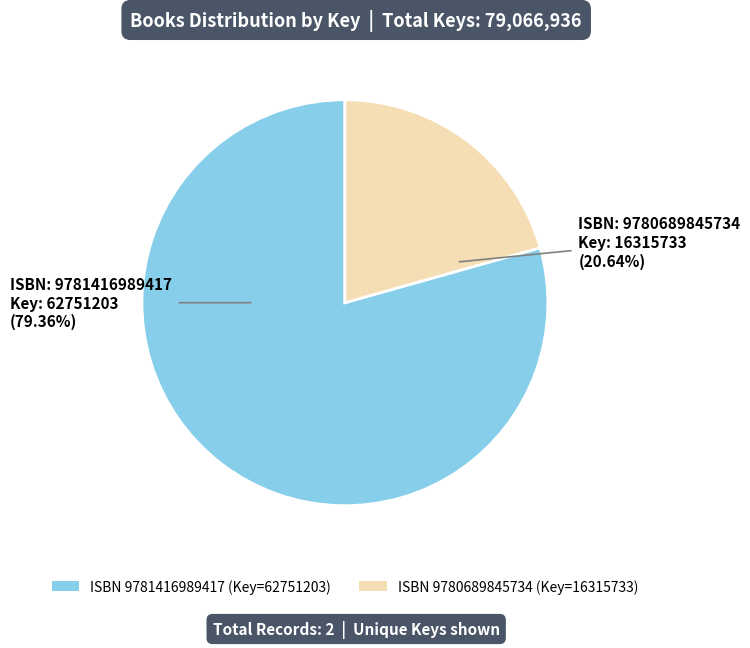

How many segments does this pie chart have?

2